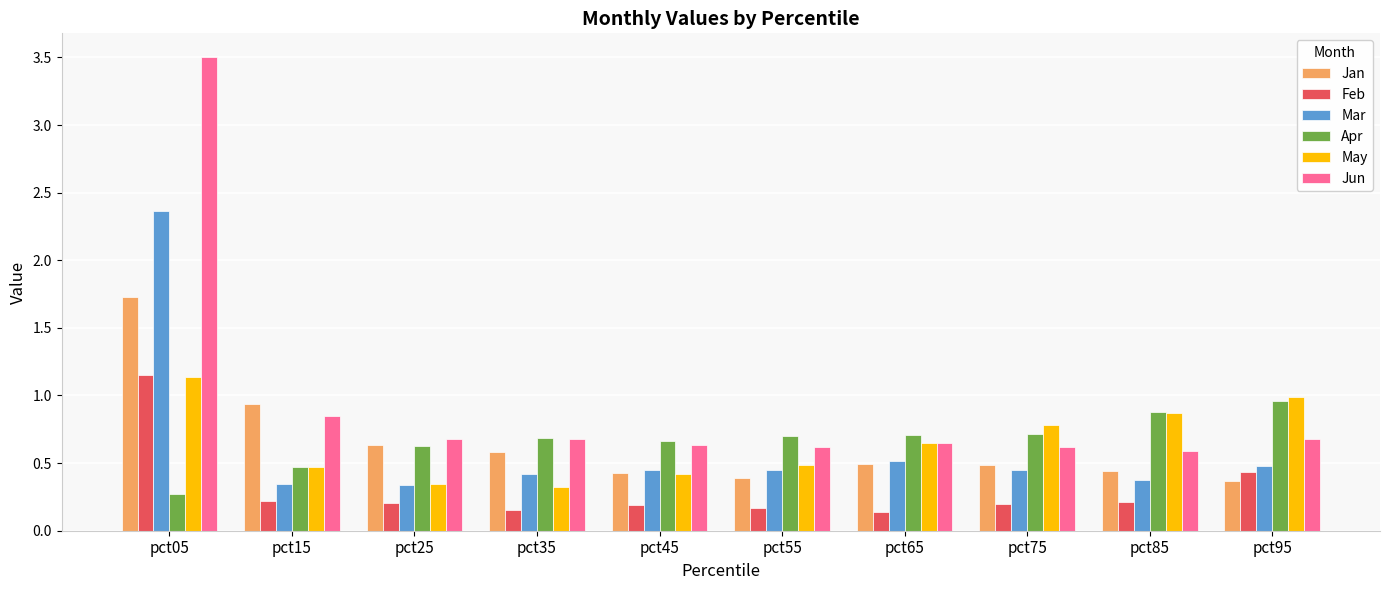

At which category is the sum across all series the highest?

pct05